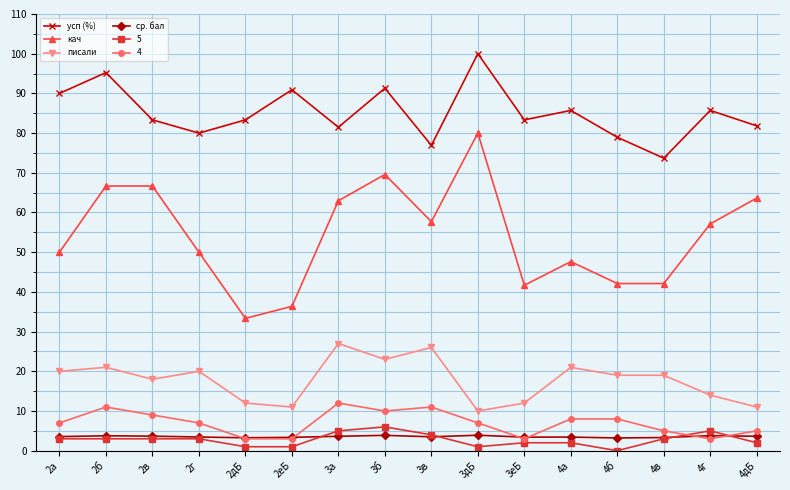

At which category does кач reach its first local valley?

2дБ